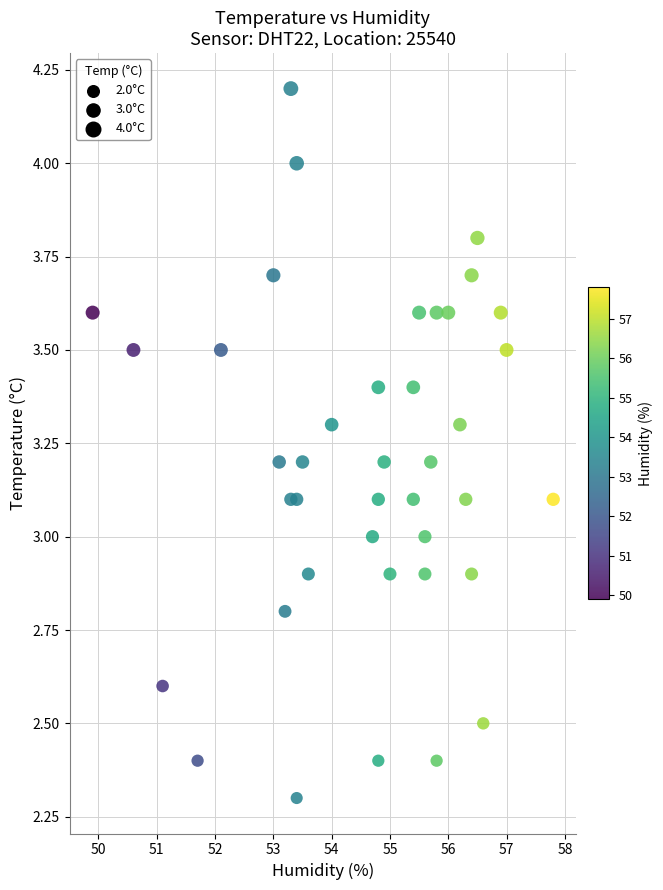

What is the range of Y values (max minus min)?

1.9